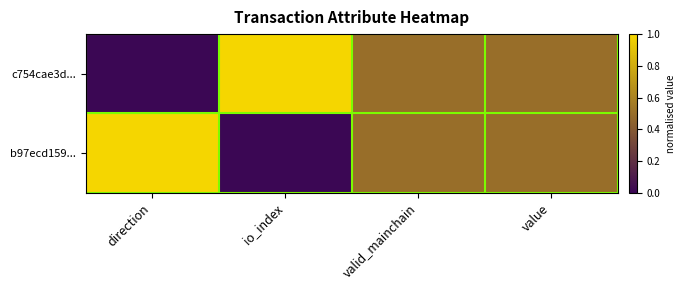

Reading left to right, extract all data points from this chart.

c754cae3d...: direction=0.0	io_index=1.0	valid_mainchain=0.5	value=0.5
b97ecd159...: direction=1.0	io_index=0.0	valid_mainchain=0.5	value=0.5